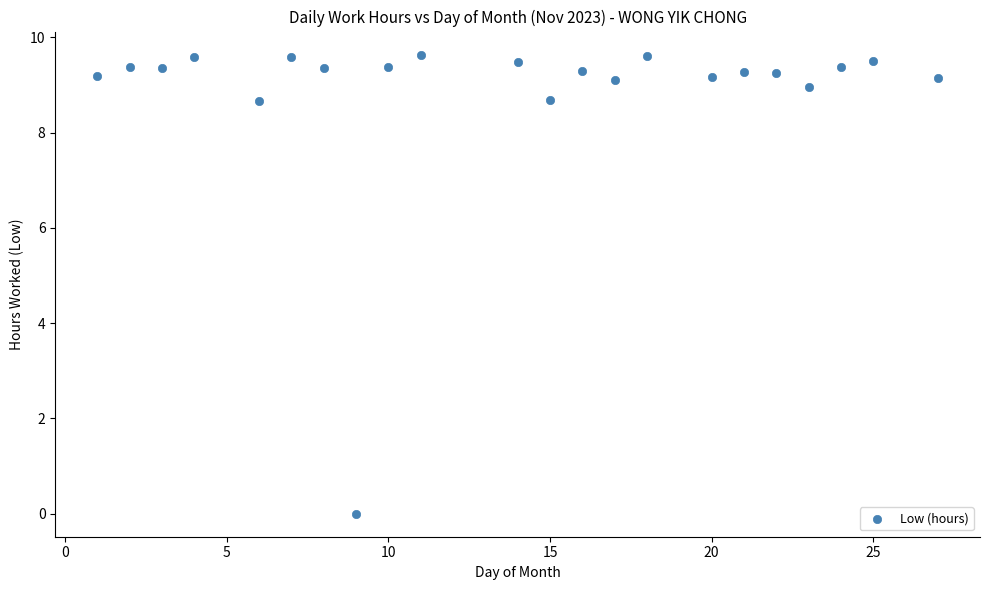

What is the range of X values (max minus min)?

26.0